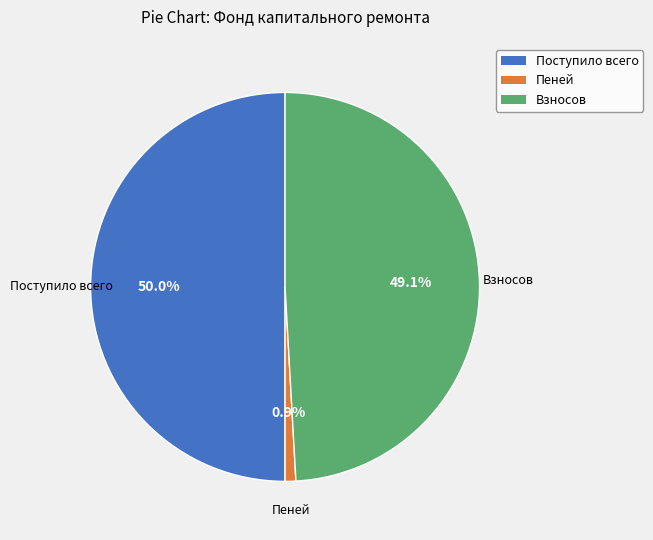

Which slice is the smallest?

Пеней